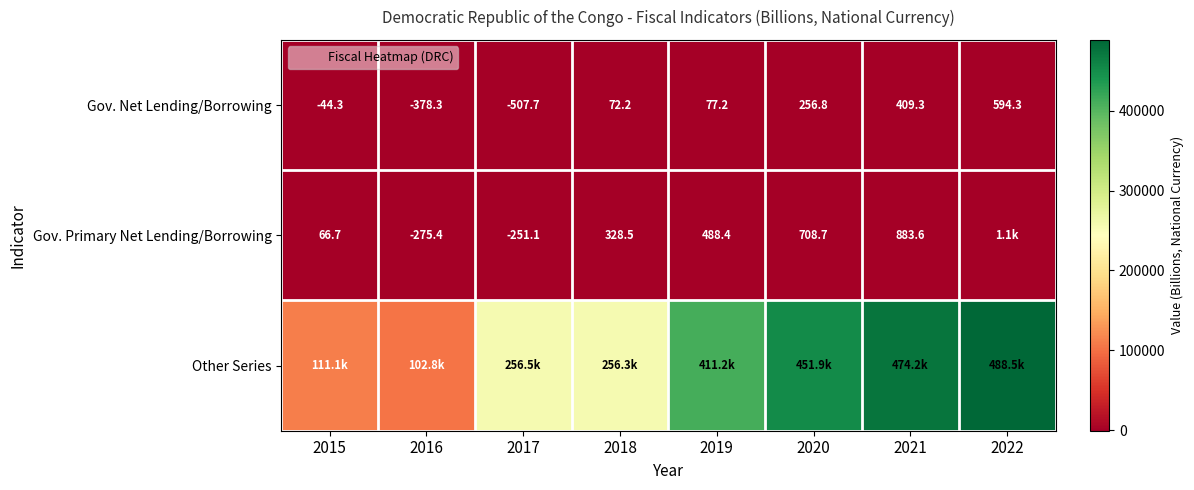

Where is Gov. Net Lending/Borrowing nearest to the value 43?

2018